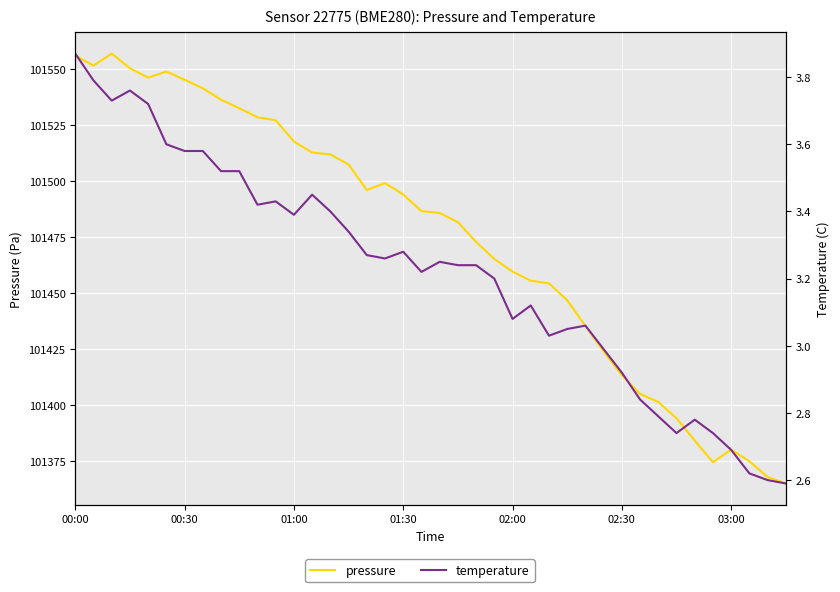

At 9, list the series in order from smallest to largest.

temperature, pressure